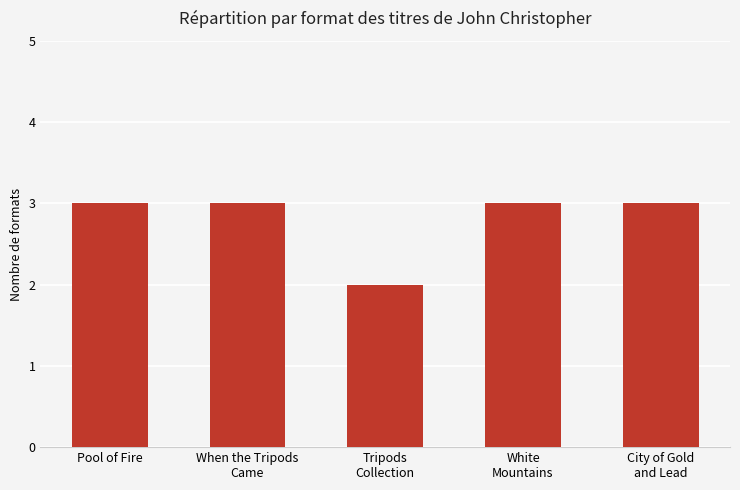

What is the approximate value at Pool of Fire?

3